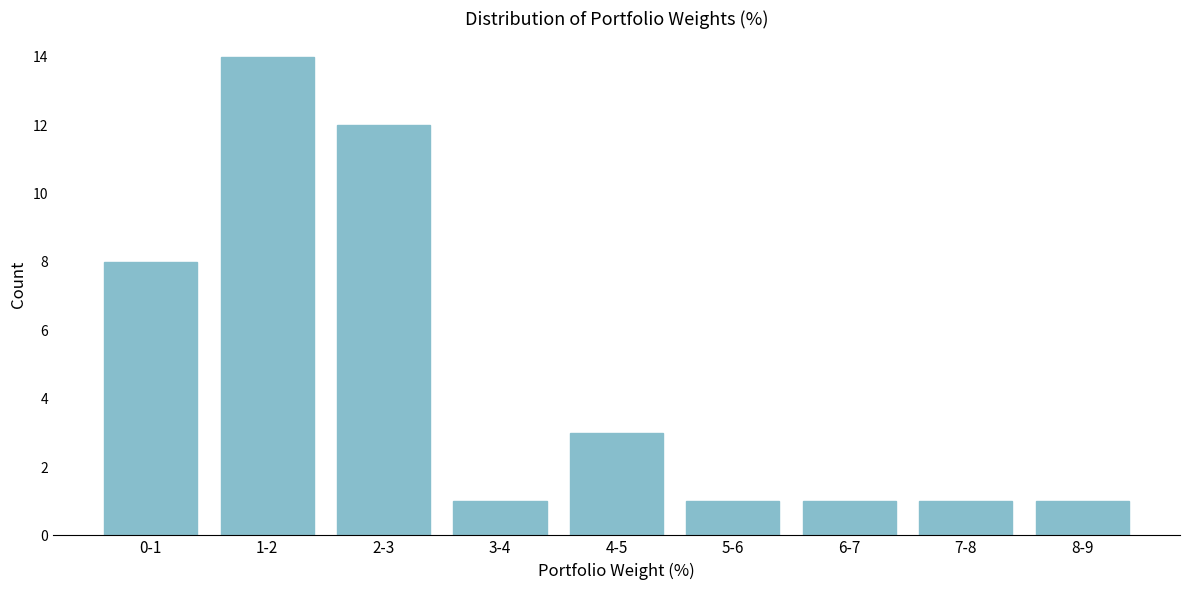

Reading left to right, transcribe all the data shown in this chart.

0-1=8	1-2=14	2-3=12	3-4=1	4-5=3	5-6=1	6-7=1	7-8=1	8-9=1